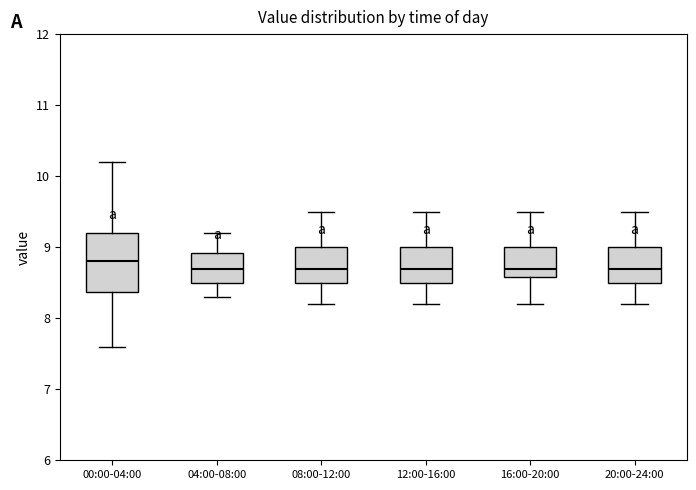

Reading left to right, transcribe this box plot: for each box, give where its median line is, the range the box spans, and where its two whiskers end, as read against the y-axis. The values are not printed on the chart, so give them approximately, as read against the axis.

00:00-04:00: median 8.8, box 8.4 to 9.2, whiskers 7.6 to 10.2
04:00-08:00: median 8.7, box 8.5 to 8.9, whiskers 8.3 to 9.2
08:00-12:00: median 8.7, box 8.5 to 9.0, whiskers 8.2 to 9.5
12:00-16:00: median 8.7, box 8.5 to 9.0, whiskers 8.2 to 9.5
16:00-20:00: median 8.7, box 8.6 to 9.0, whiskers 8.2 to 9.5
20:00-24:00: median 8.7, box 8.5 to 9.0, whiskers 8.2 to 9.5